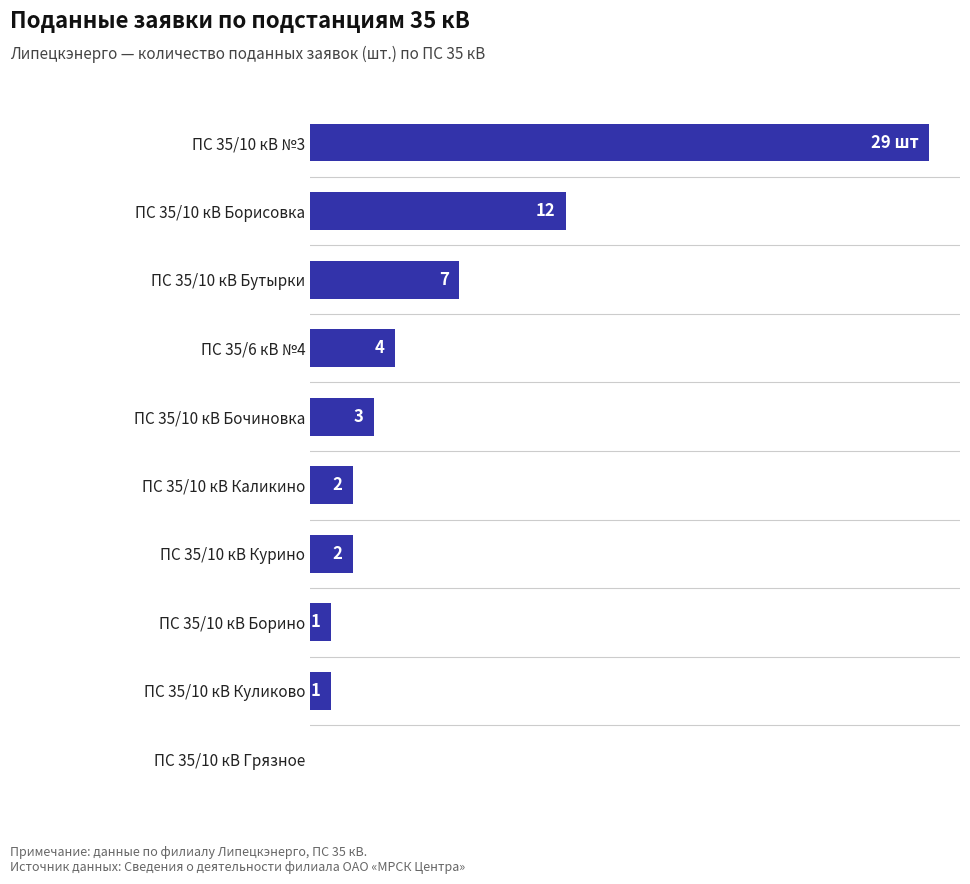

Which has a higher value, ПС 35/10 кВ №3 or ПС 35/10 кВ Курино?

ПС 35/10 кВ №3